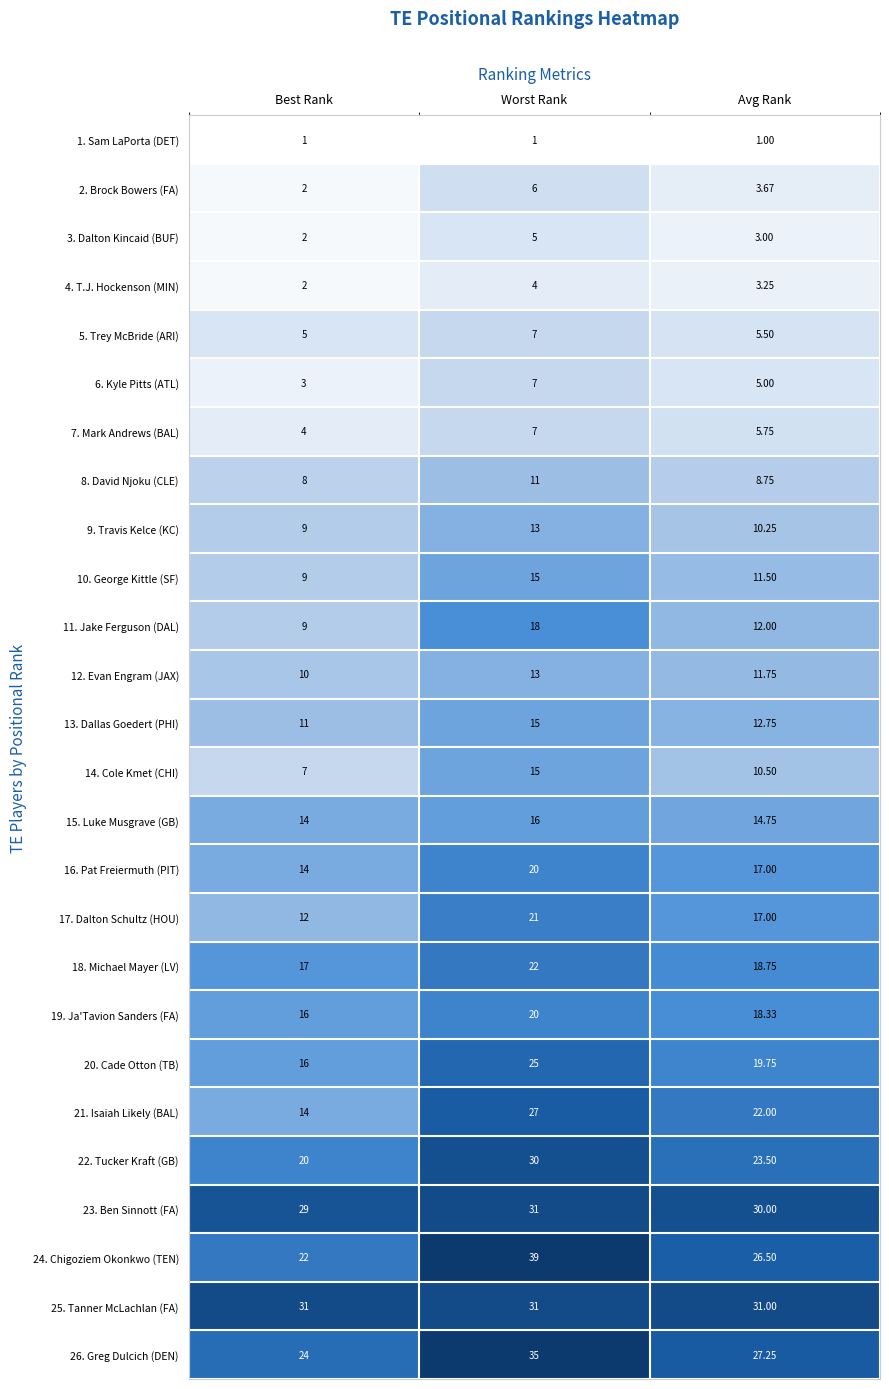

Where is 4. T.J. Hockenson (MIN) nearest to the value 3?

Avg Rank